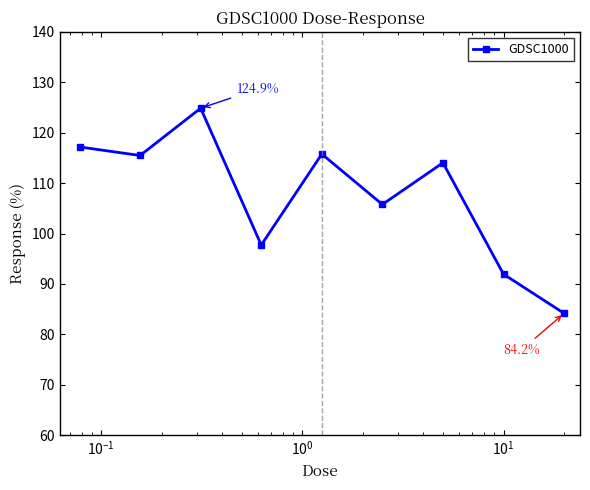

How many lines are shown in the chart?

1